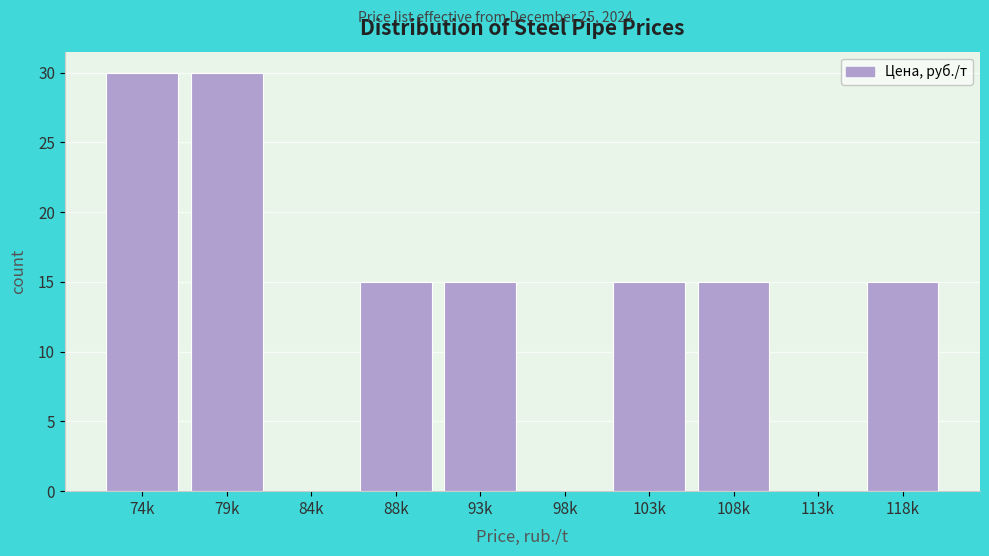

Reading left to right, transcribe all the data shown in this chart.

74k=30	79k=30	84k=0	88k=15	93k=15	98k=0	103k=15	108k=15	113k=0	118k=15